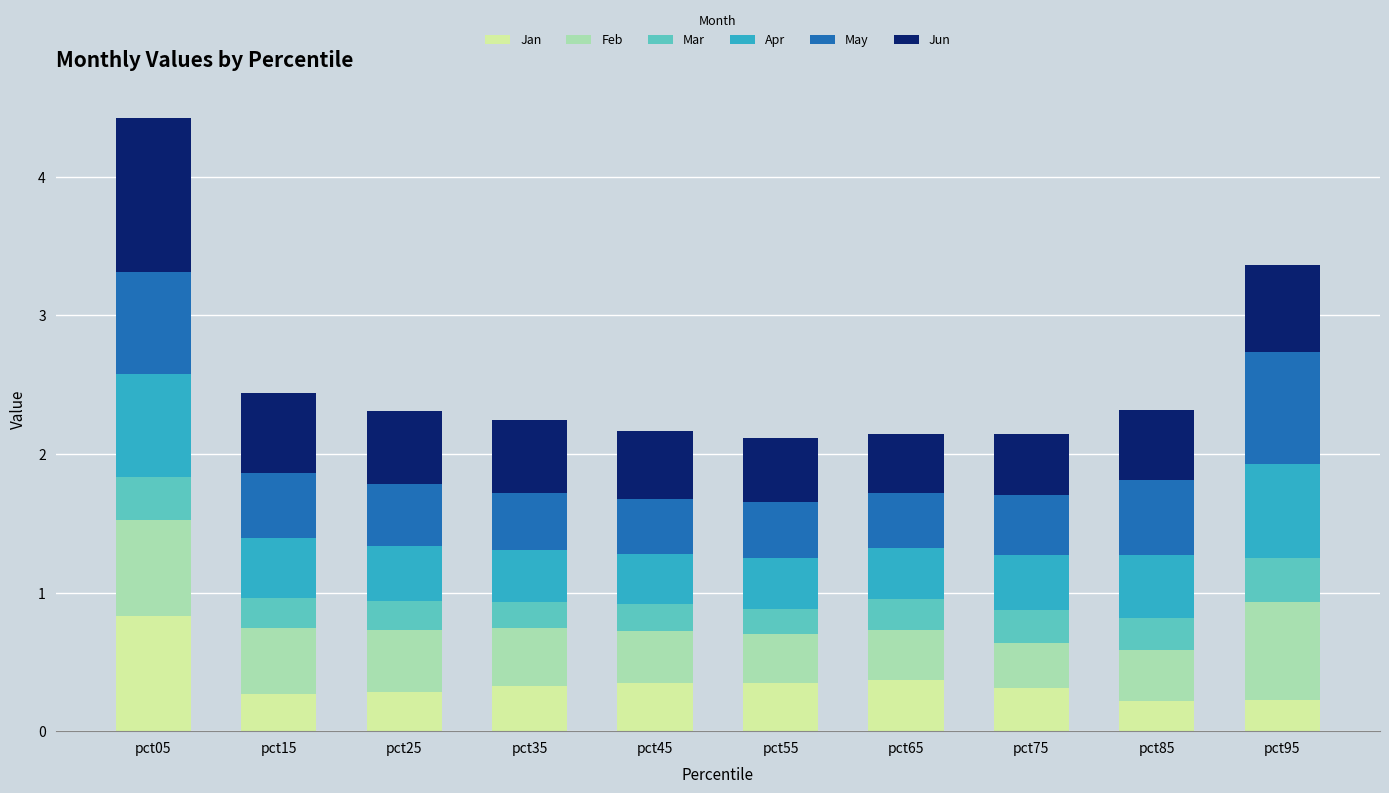

What is the total value across all series at pct95?

3.4